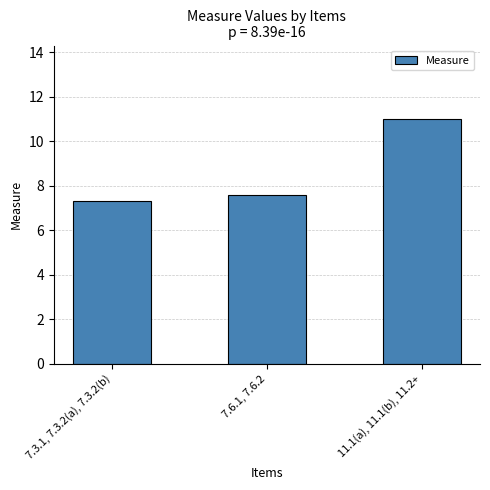

Are the bars horizontal?

No